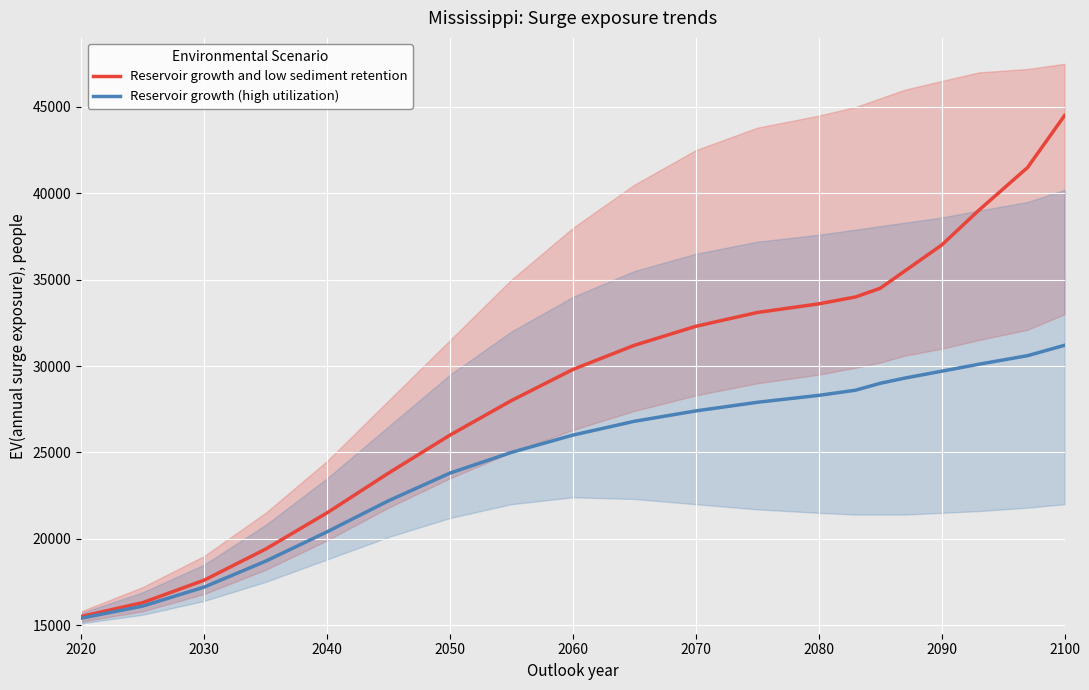

How many series are shown in this chart?

2